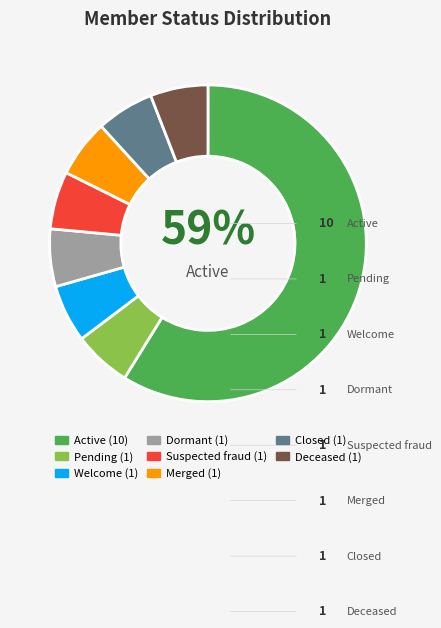

Is there a majority slice in this chart?

Yes